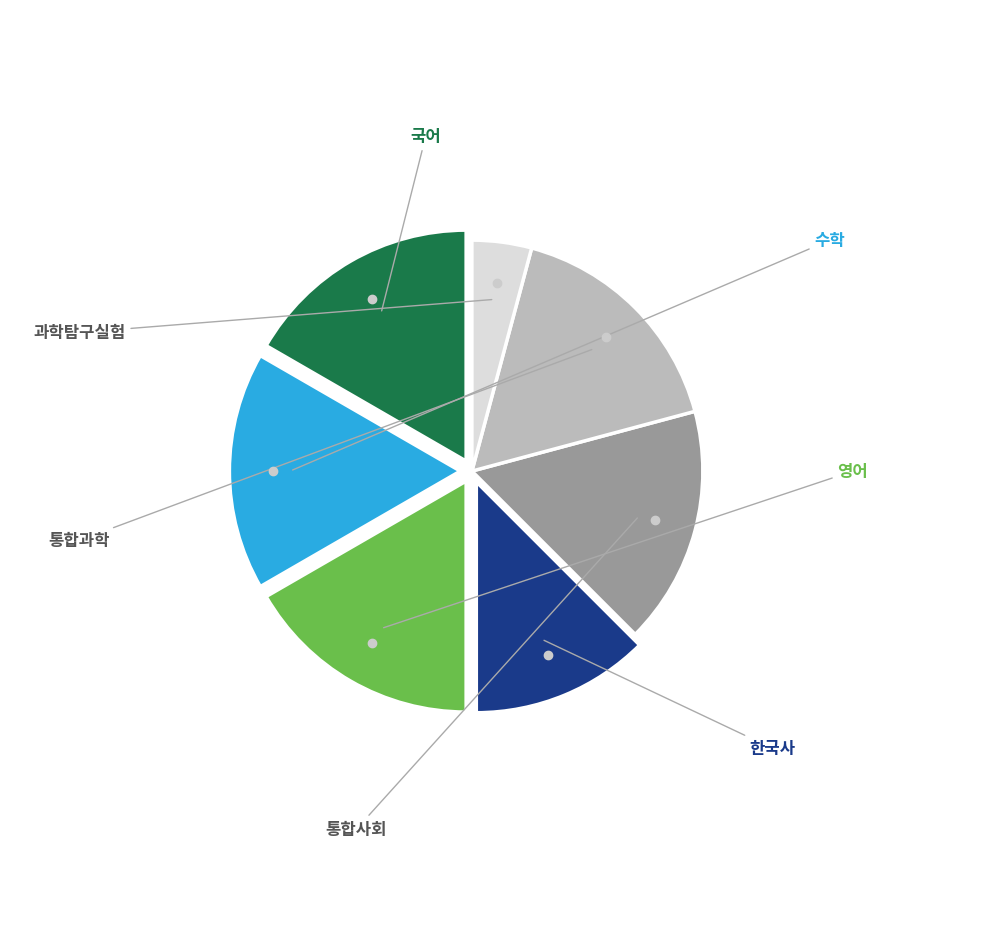

Does any single category account for the majority?

No